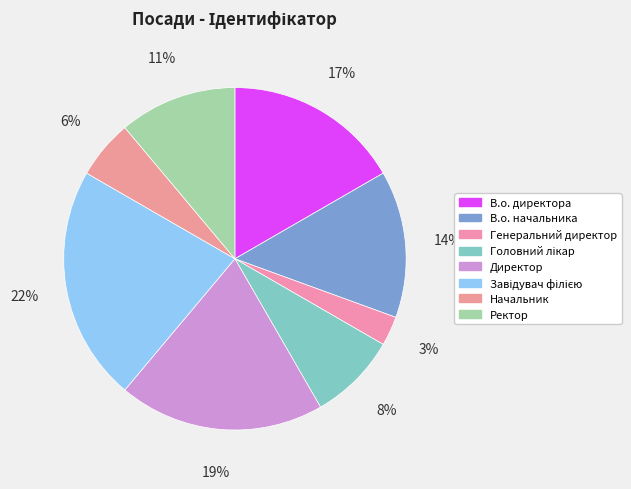

Is it true that Головний лікар is 8% of the pie?

True